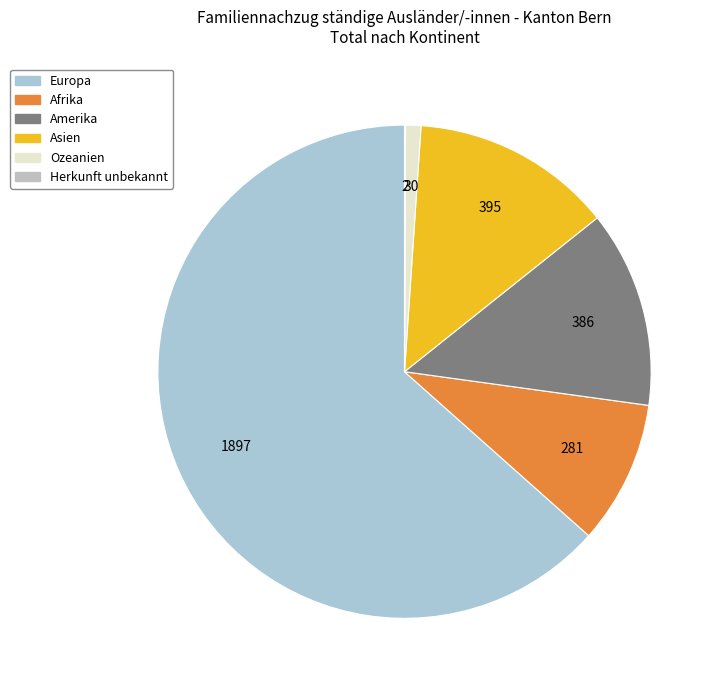

The Ozeanien slice represents 1% of the pie. True or false?

True